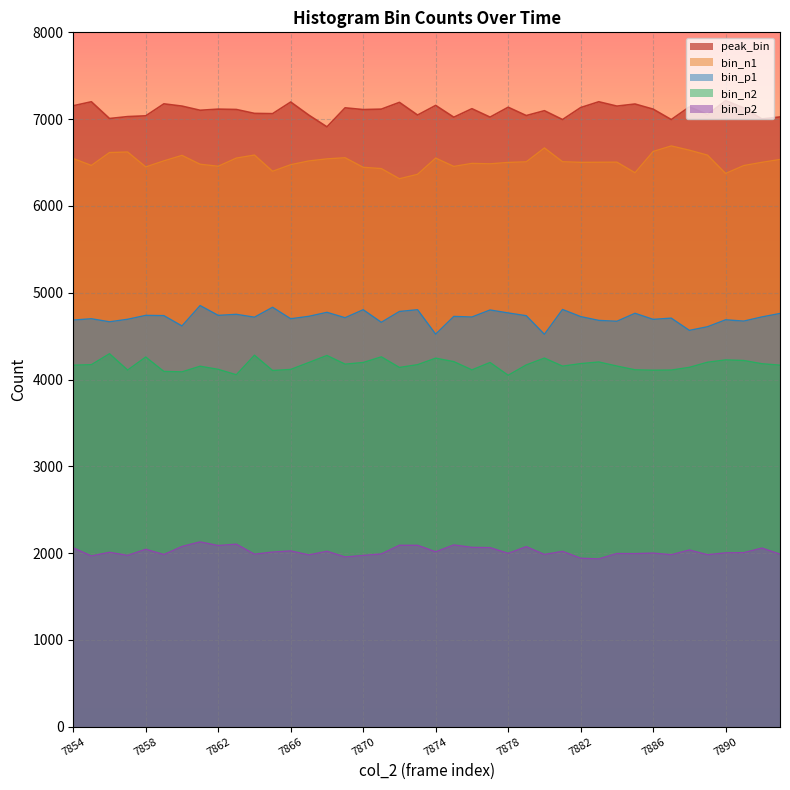

What are all the series names shown in the legend?

peak_bin, bin_n1, bin_p1, bin_n2, bin_p2